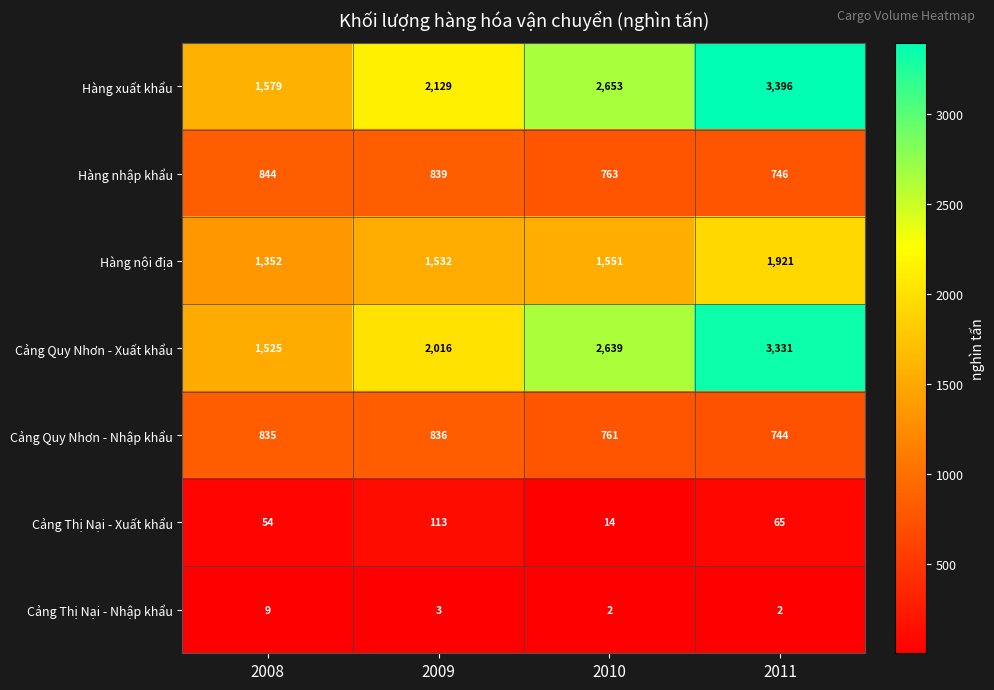

What is the difference between the Cảng Thị Nại - Nhập khẩu values at 2010 and 2008?

7